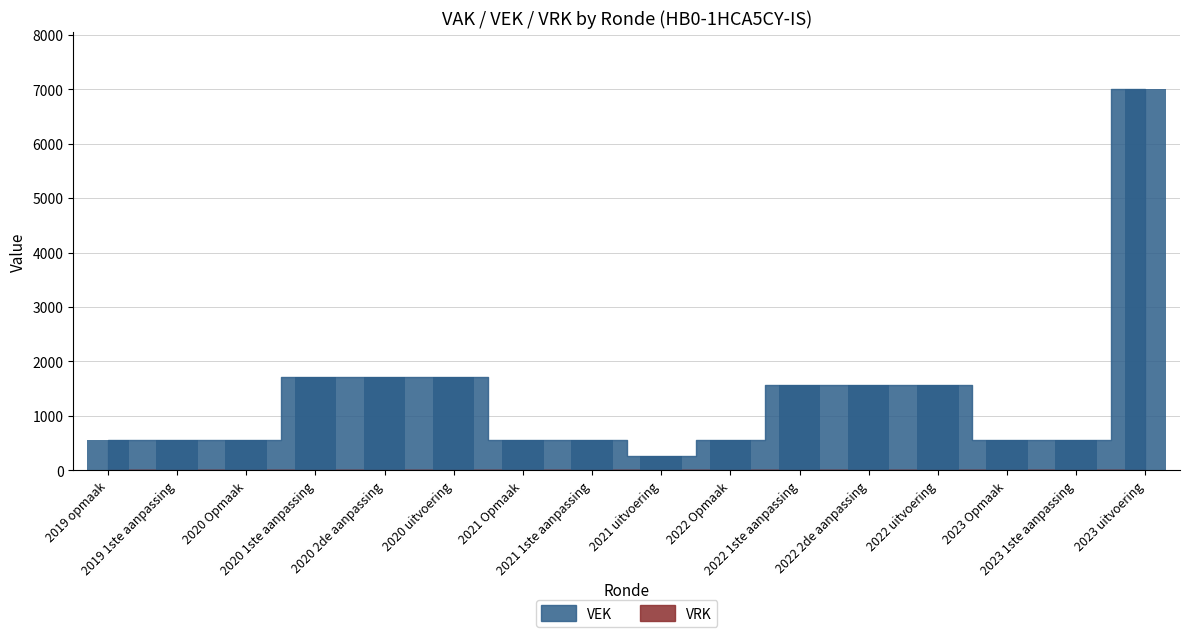

Which has a higher value, 2022 1ste aanpassing or 2022 Opmaak?

2022 1ste aanpassing